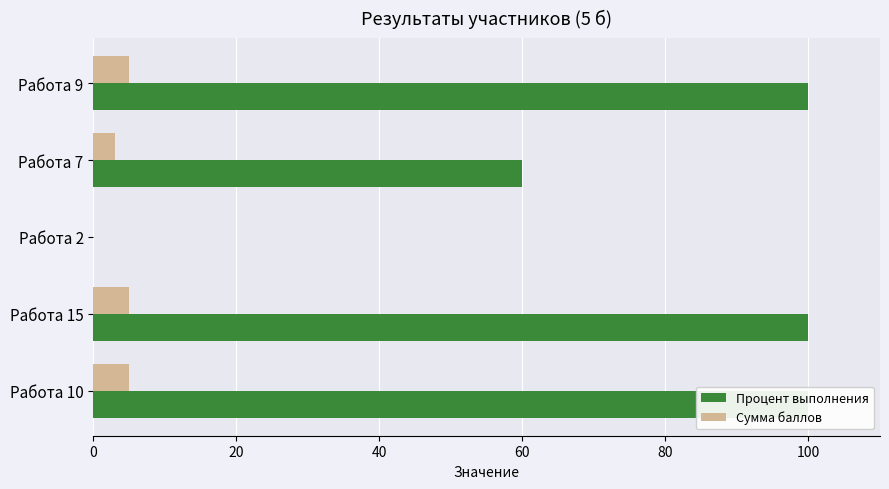

What is the average value of the Процент выполнения series?

72